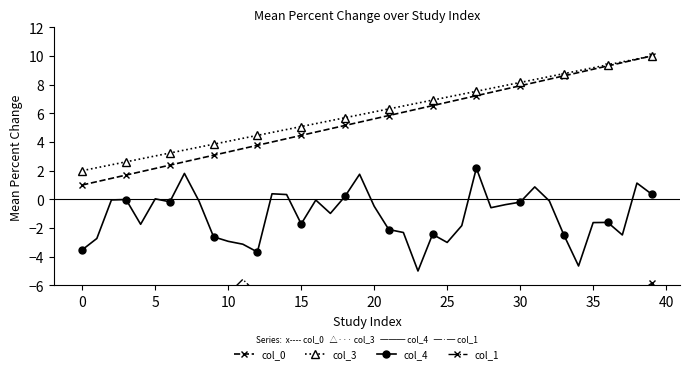

Rank the series at 14 from lowest to highest value.

col_1, col_4, col_0, col_3